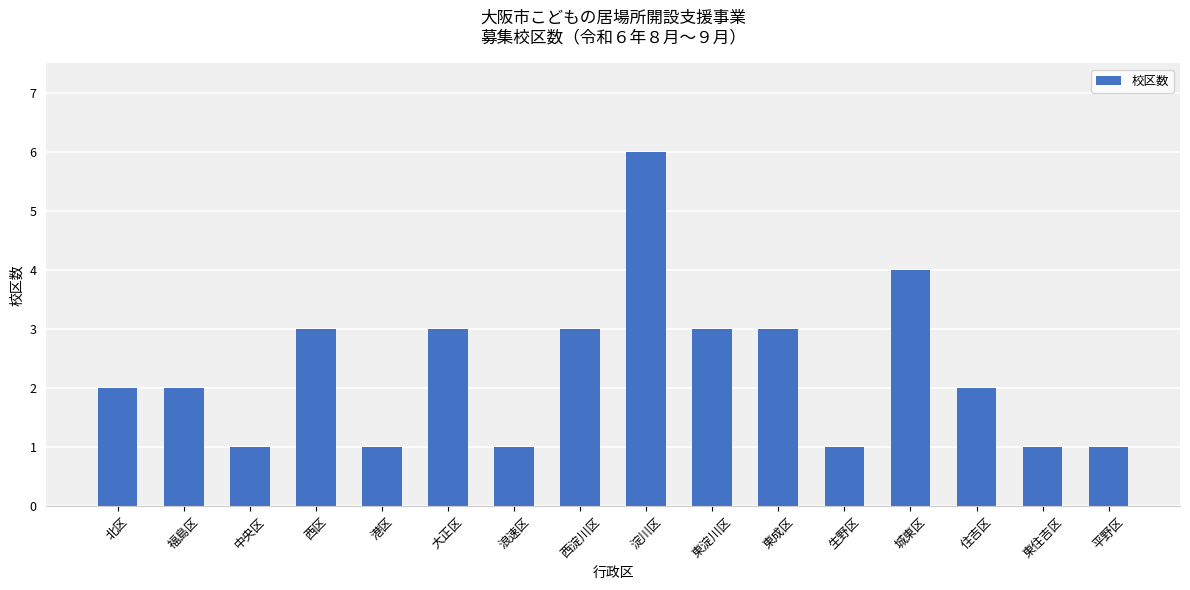

Reading left to right, transcribe all the data shown in this chart.

北区=2	福島区=2	中央区=1	西区=3	港区=1	大正区=3	浪速区=1	西淀川区=3	淀川区=6	東淀川区=3	東成区=3	生野区=1	城東区=4	住吉区=2	東住吉区=1	平野区=1